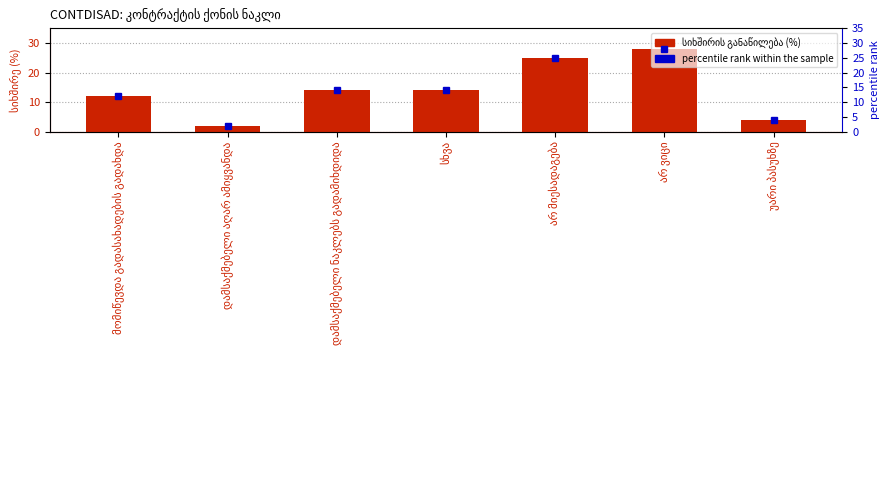

Between არ მიესადაგება and არ ვიცი, which series saw the biggest shift?

სიხშირის განაწილება (%)